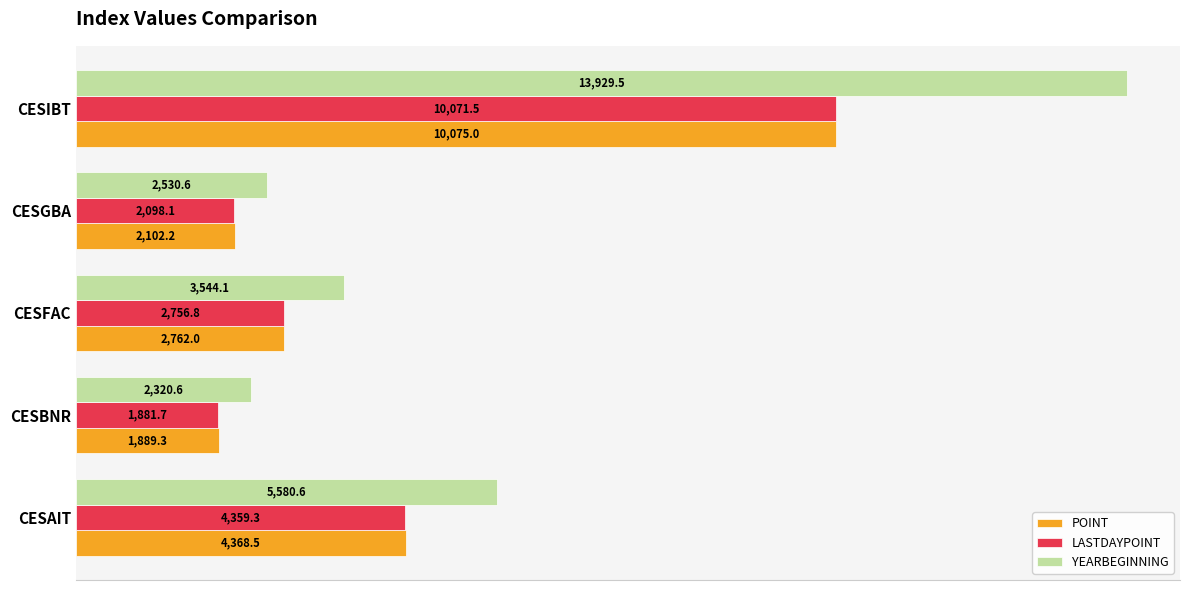

True or false: LASTDAYPOINT has a value of 1020.7 at CESBNR.

False